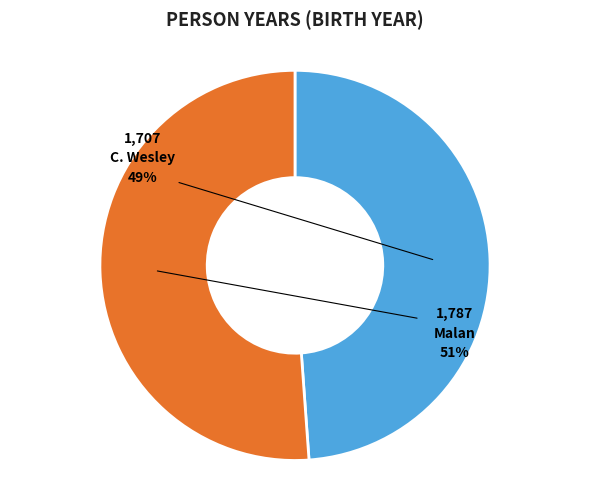

What is the change in value from C. Wesley to Malan?

+80